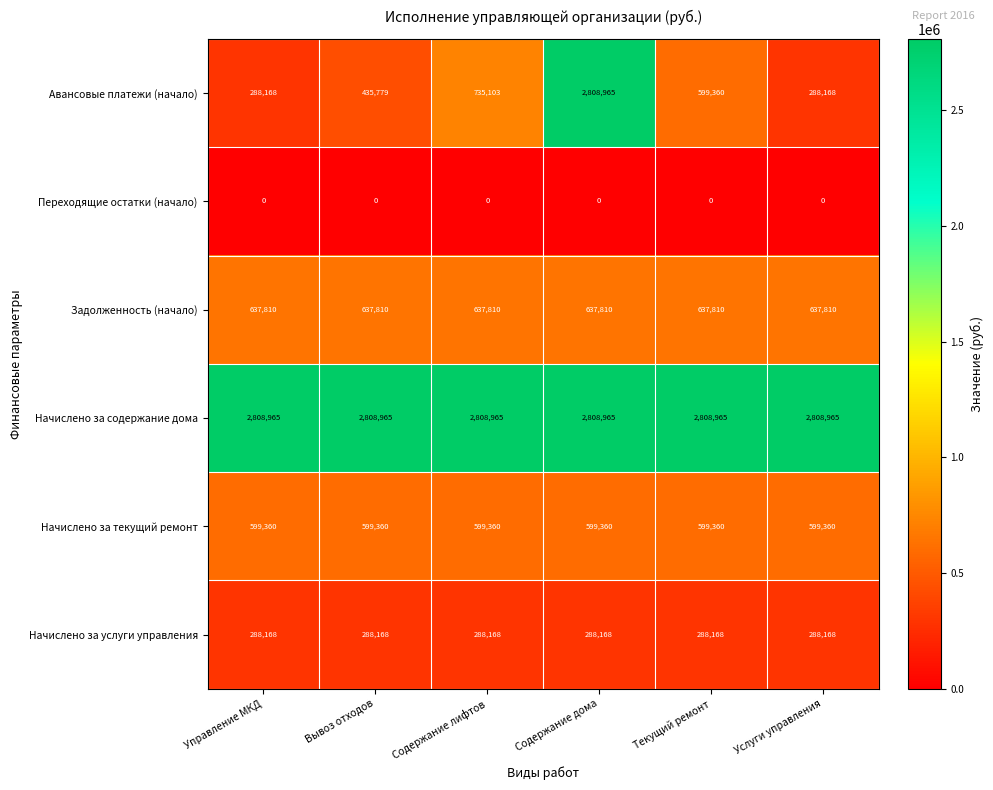

What is the average value of the Авансовые платежи (начало) series?

859257